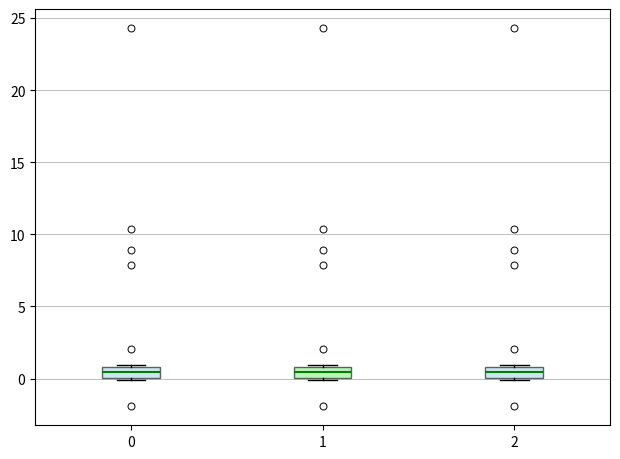

Where is the upper edge of the box at x = 0 on the y-axis? The values are not printed on the chart, so give them approximately, as read against the axis.

1.0